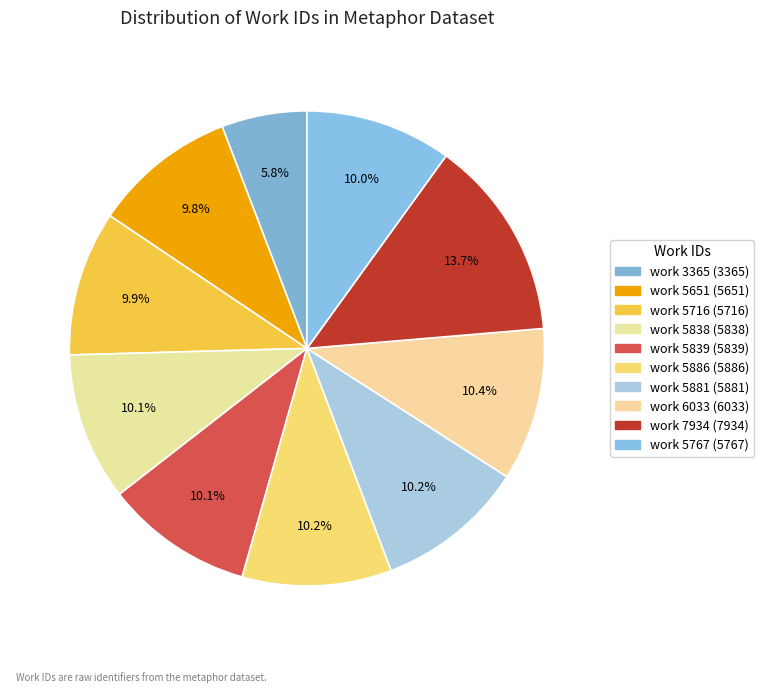

Is the sum of work 5716 and work 7934 greater than half?

No